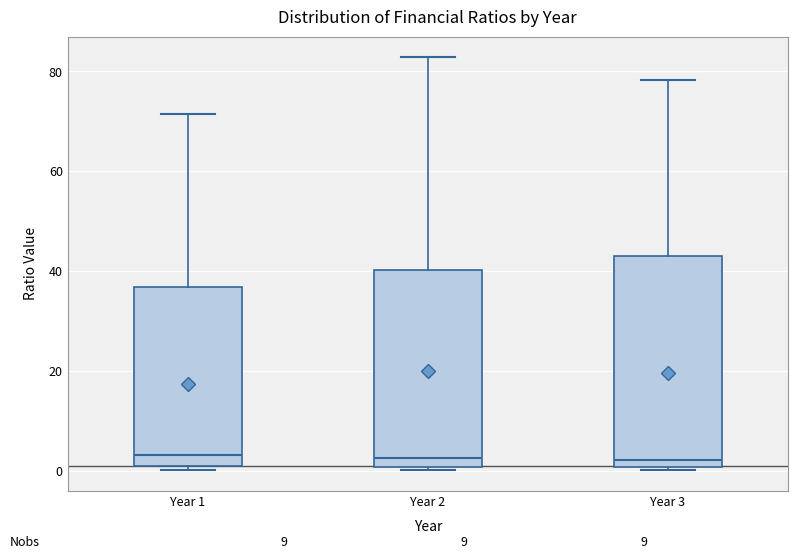

Where is the upper edge of the box for Year 2 on the y-axis? The values are not printed on the chart, so give them approximately, as read against the axis.

40